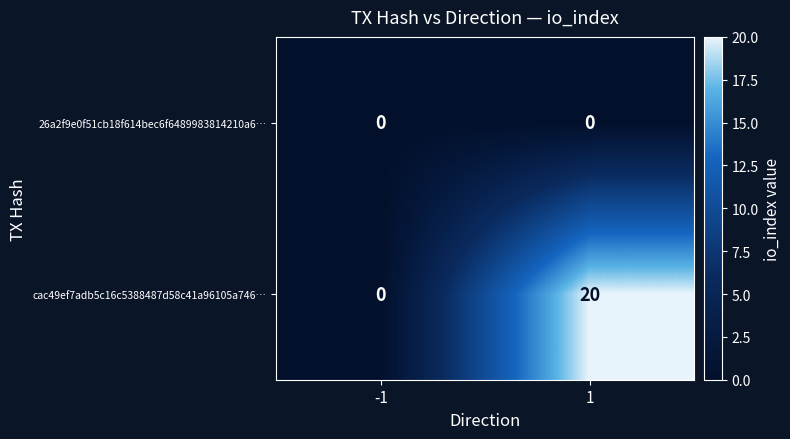

Which series has the widest spread of values?

cac49ef7adb5c16c5388487d58c41a96105a746…